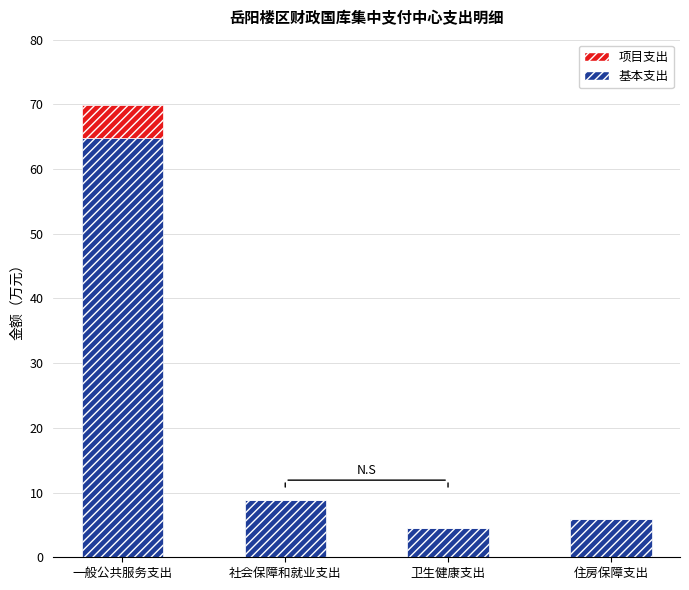

What is the maximum value for 基本支出?

64.9